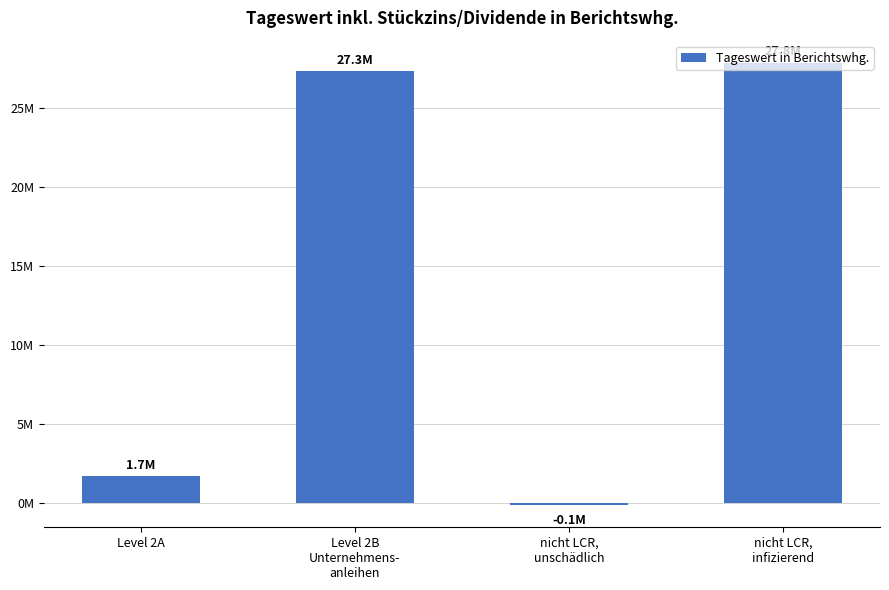

Read the value at Level 2B
Unternehmens-
anleihen.

27278626.3